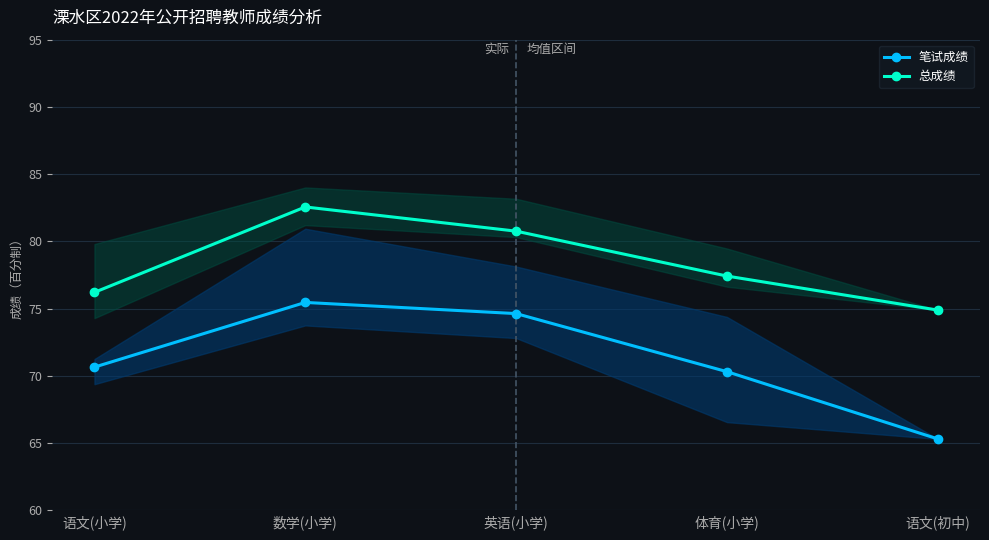

The value of 笔试成绩 at 数学(小学) is 75.5. True or false?

True